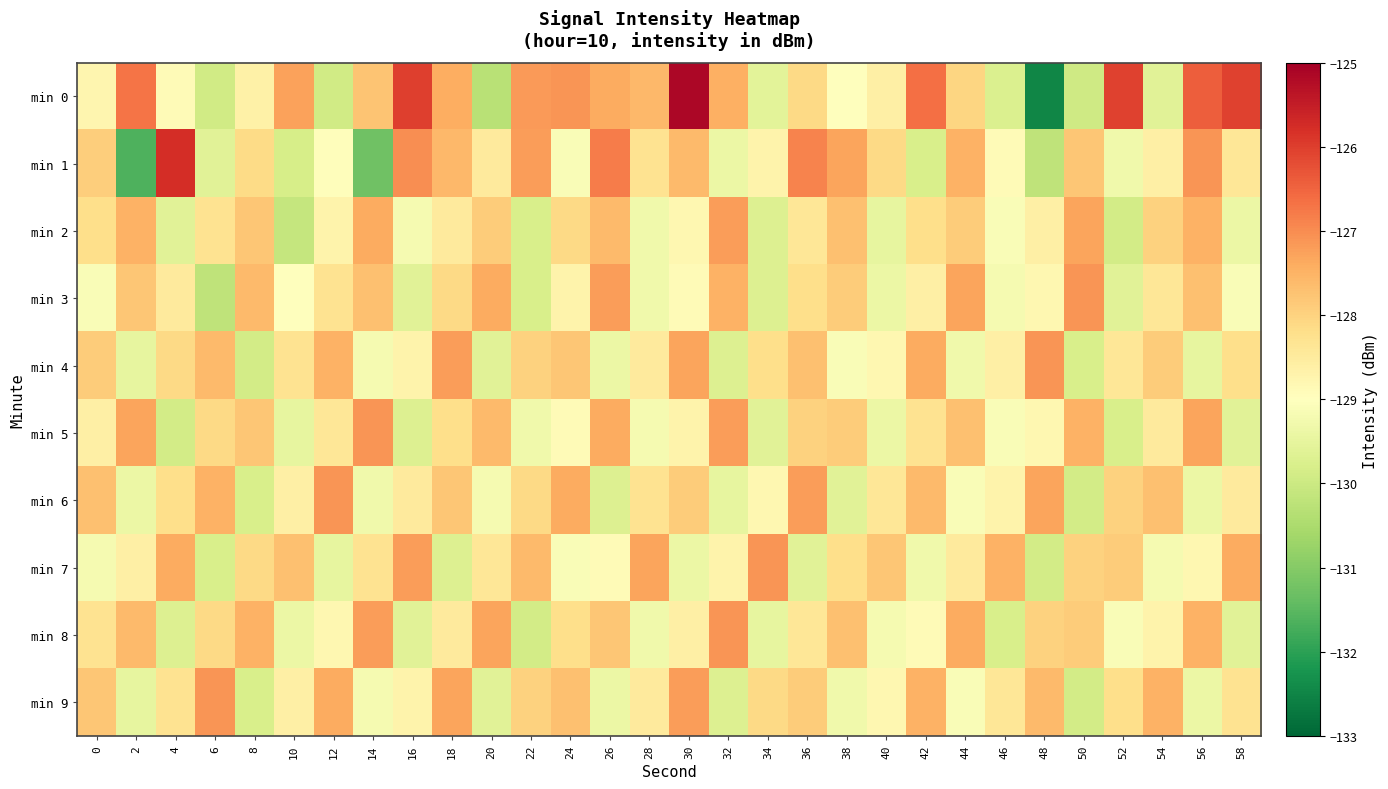

What is the difference between the highest and lowest values at 32?

2.6